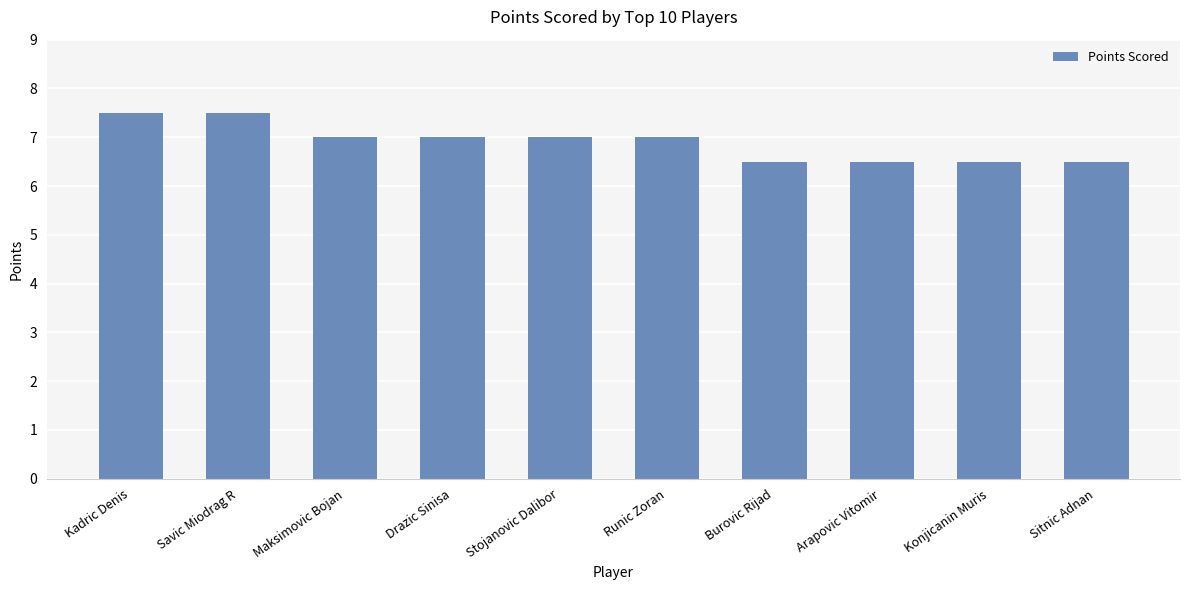

Read the value at Runic Zoran.

7.0